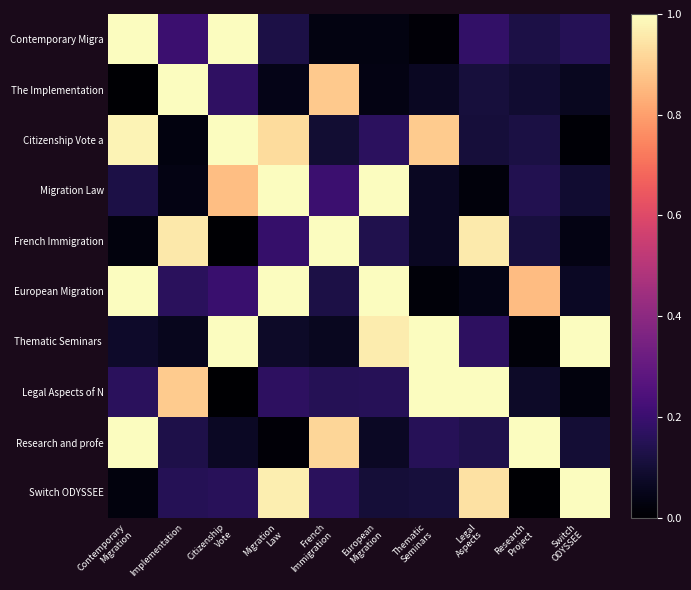

Which label corresponds to the largest value in the chart?

Contemporary
Migration